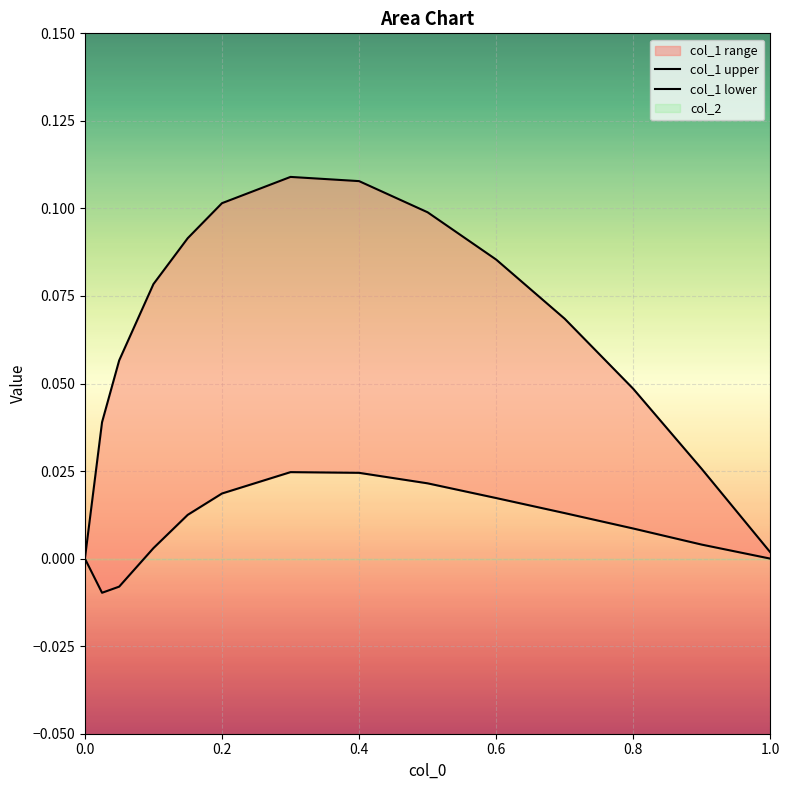

Rank the series at 0.2 from lowest to highest value.

col_1 lower, col_1 upper